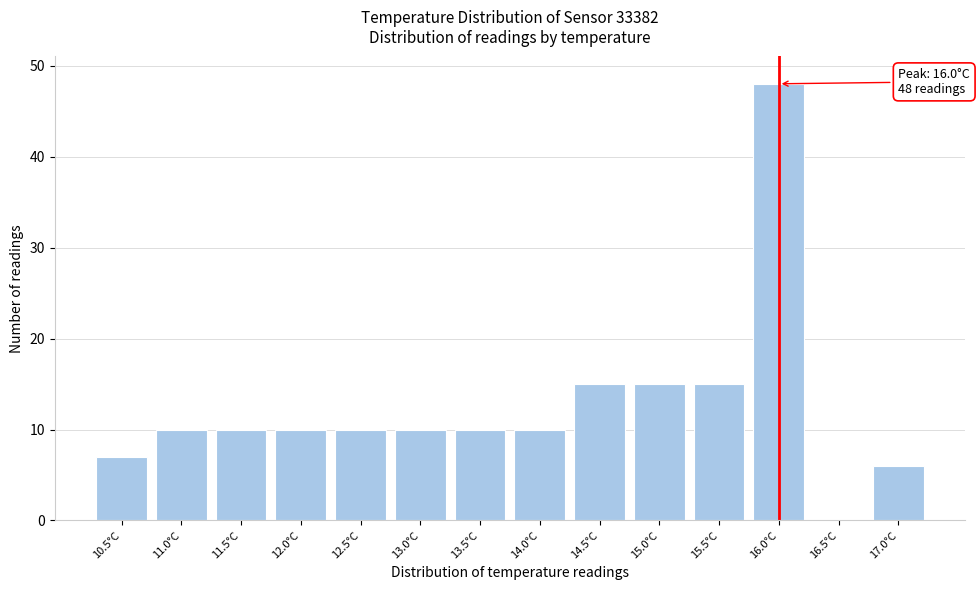

Reading right to left, transcribe all the data shown in this chart.

17.0°C=6	16.5°C=0	16.0°C=48	15.5°C=15	15.0°C=15	14.5°C=15	14.0°C=10	13.5°C=10	13.0°C=10	12.5°C=10	12.0°C=10	11.5°C=10	11.0°C=10	10.5°C=7